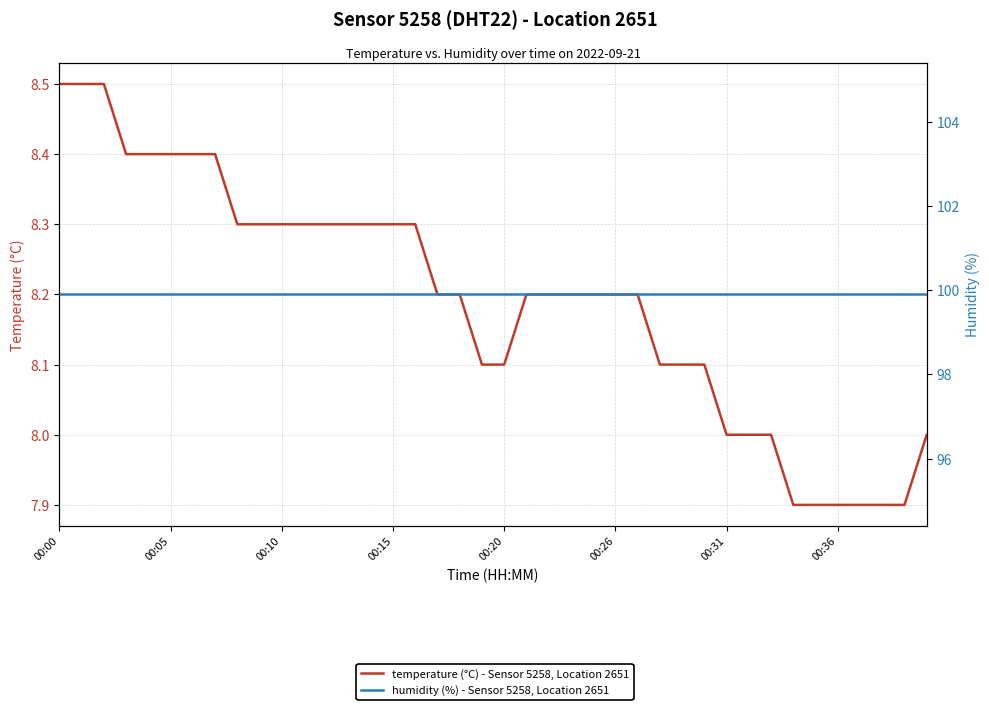

At how many categories does at least one series exceed 8?

40